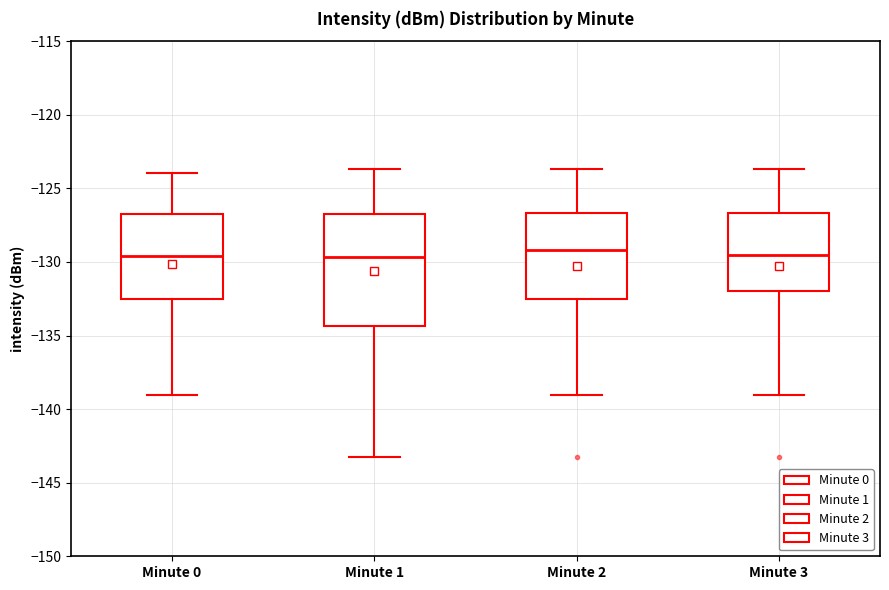

Where is the lower edge of the box for Minute 3 on the y-axis? The values are not printed on the chart, so give them approximately, as read against the axis.

-132.0